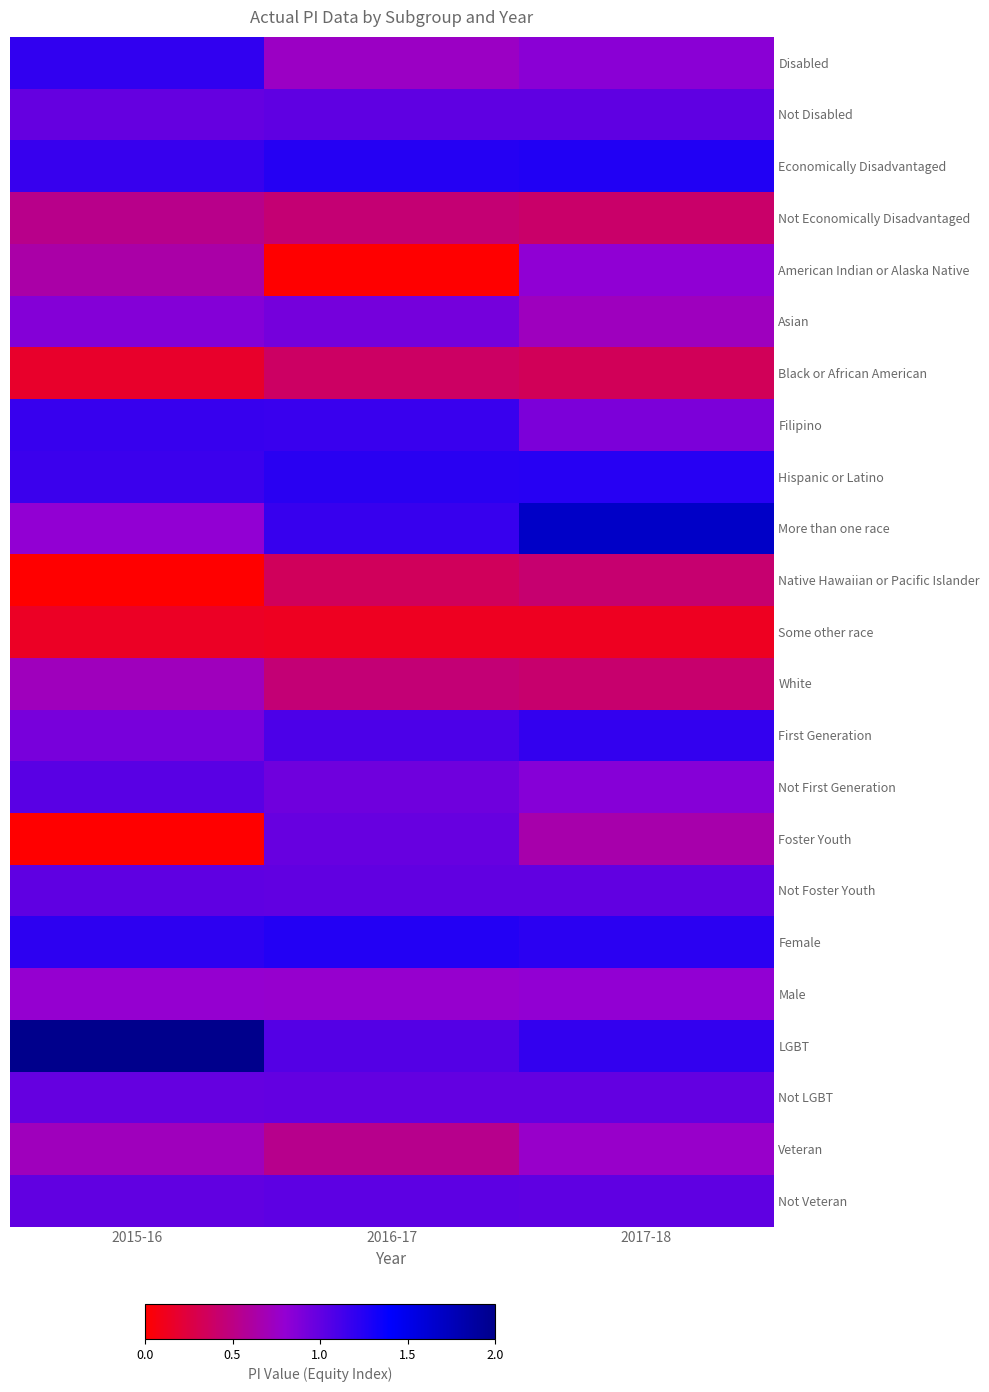

At how many categories does at least one series exceed 1?

3